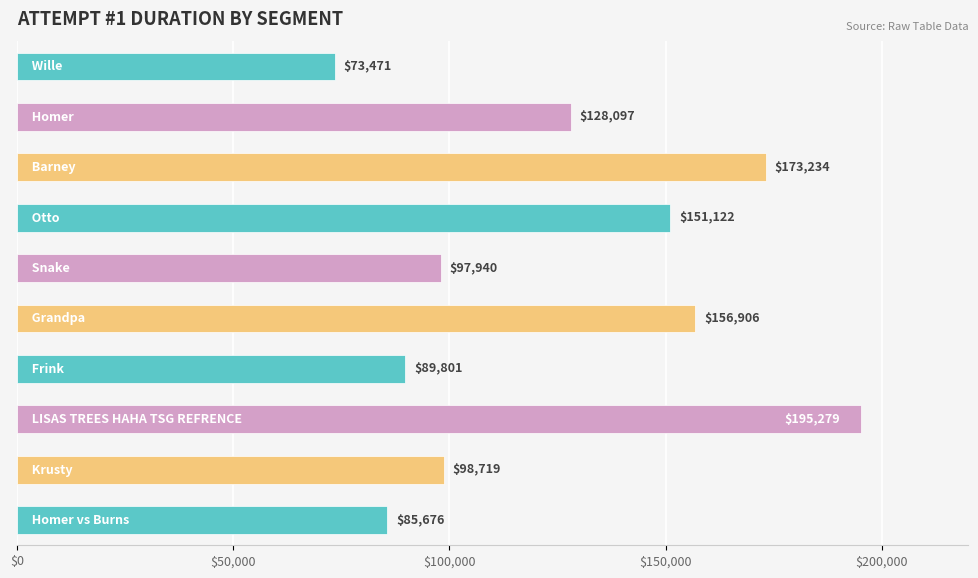

What is the maximum value shown in the chart?

195279